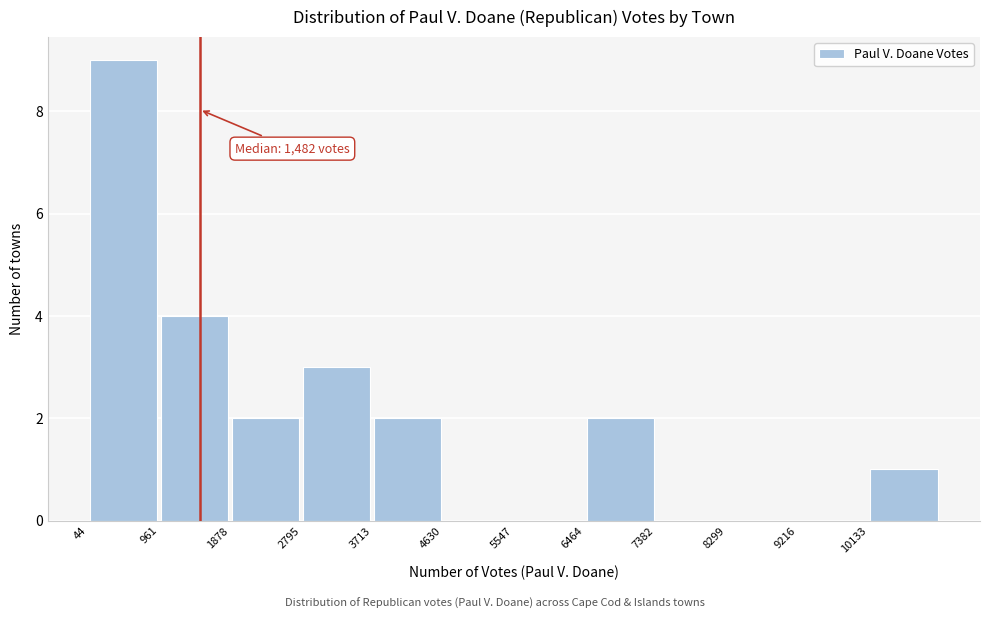

Which range on the x-axis has the tallest bar?

0 to 1000